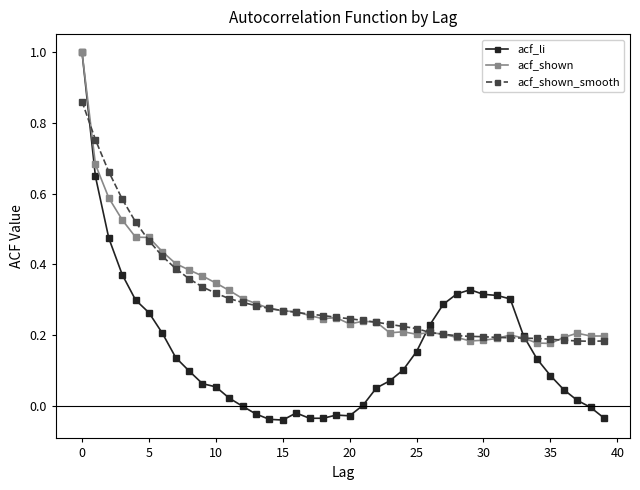

True or false: acf_shown has more than 1 points higher than both neighbors.

True